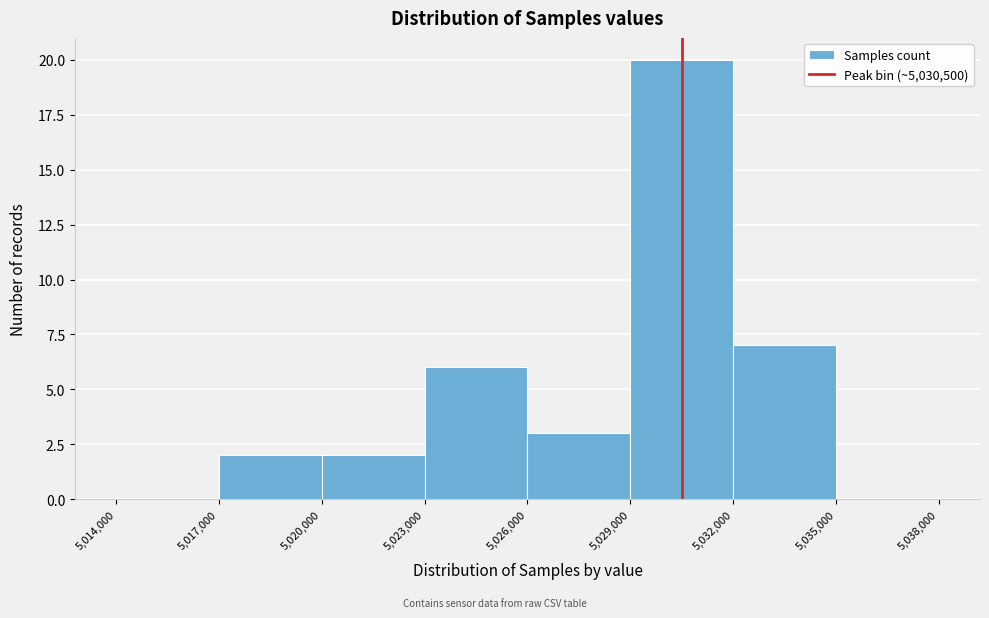

Which range on the x-axis has the tallest bar?

5,029,000 to 5,032,000